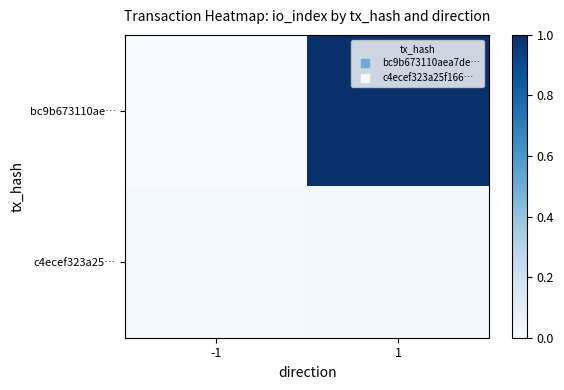

At 1, list the series in order from largest to smallest.

bc9b673110ae…, c4ecef323a25…